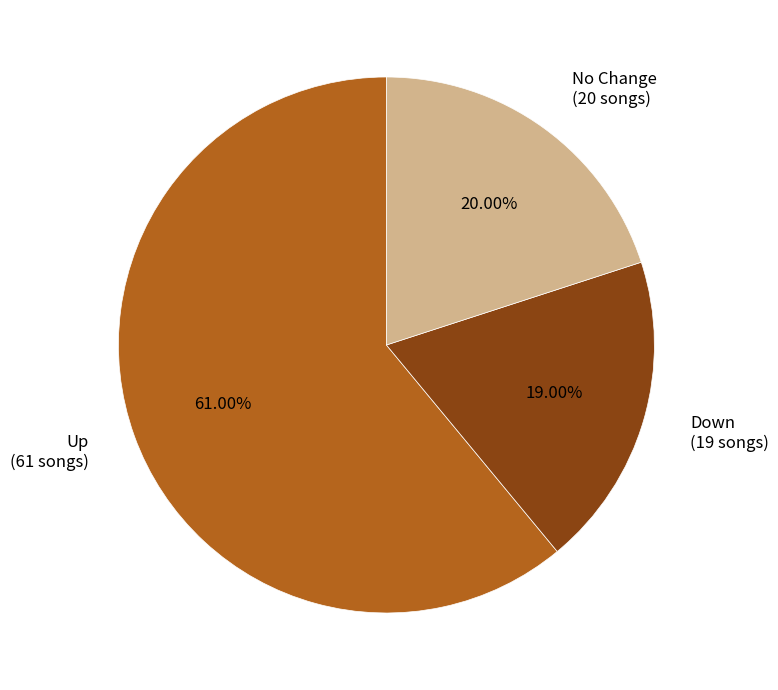

Count the number of slices in the pie.

3